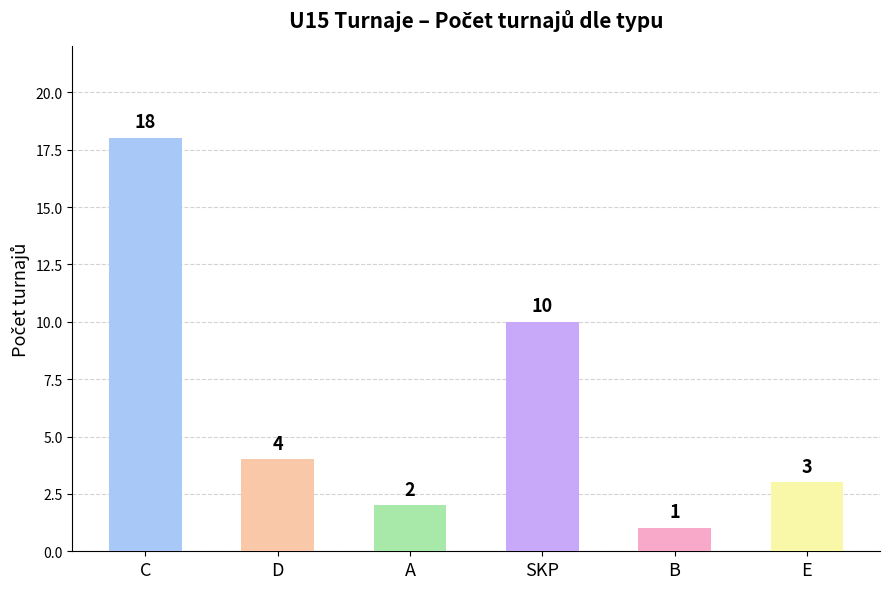

At which category does the chart reach its peak across all series?

C